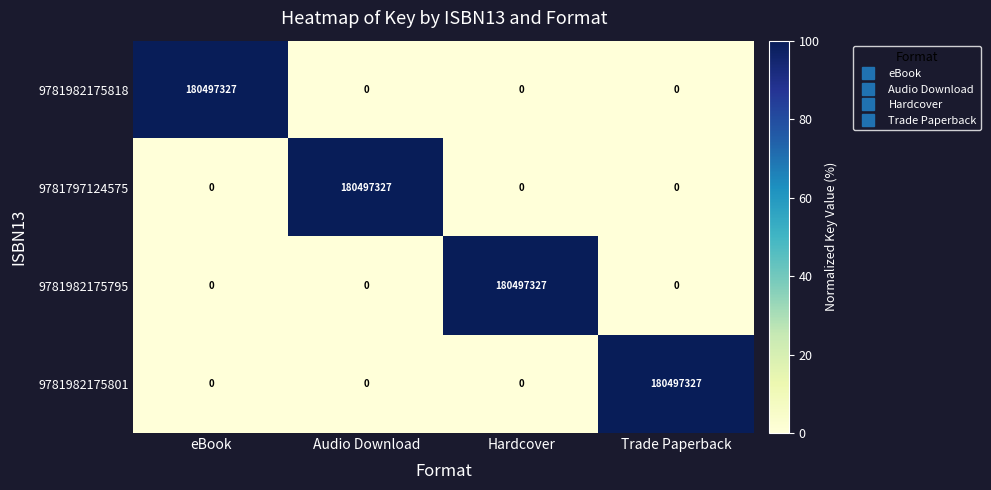

What is the maximum value for 9781982175818?

180497327